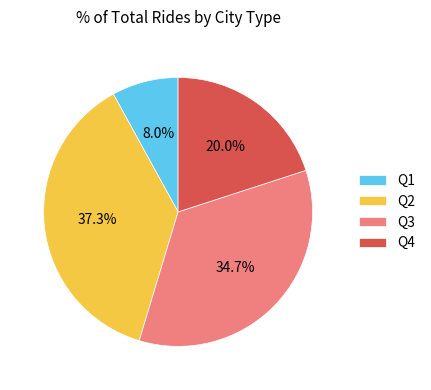

Which has a higher value, Q3 or Q2?

Q2